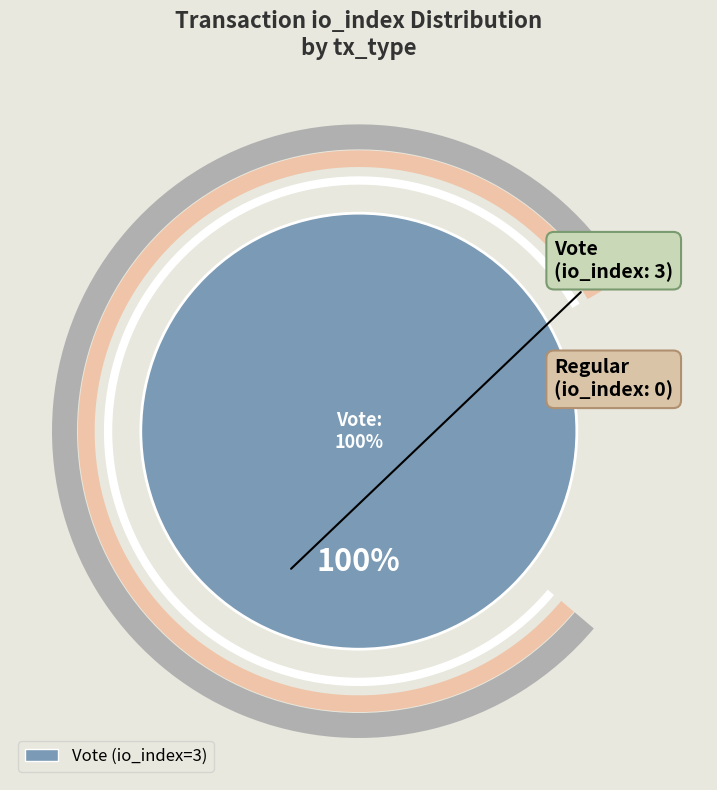

Which category has the smallest portion of the pie?

Regular